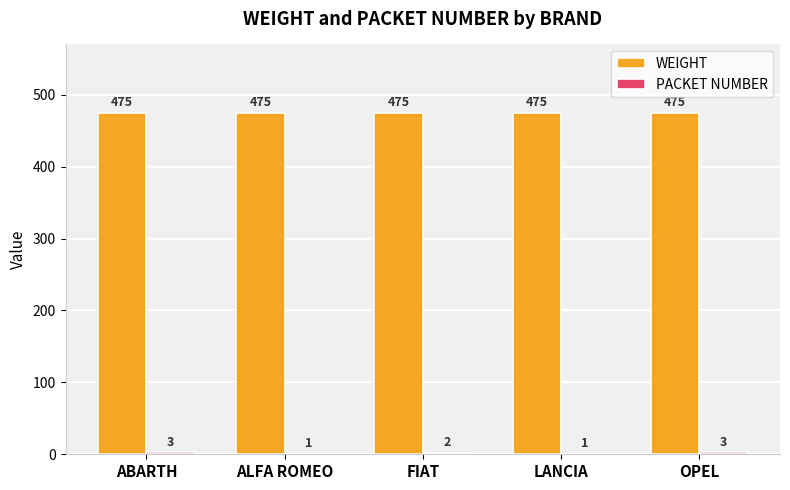

What is the highest value of the WEIGHT series?

475